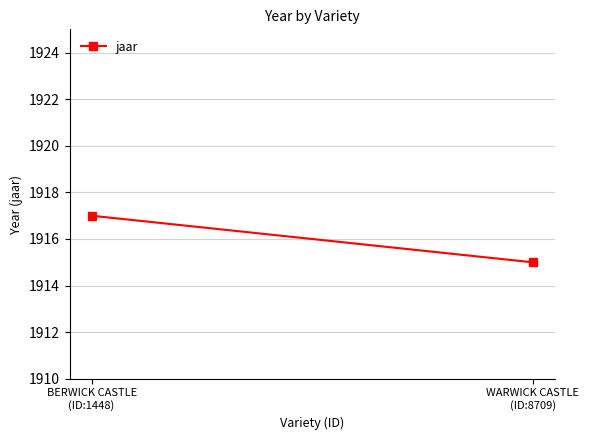

What is the label of the 2nd point from the left?

WARWICK CASTLE
(ID:8709)